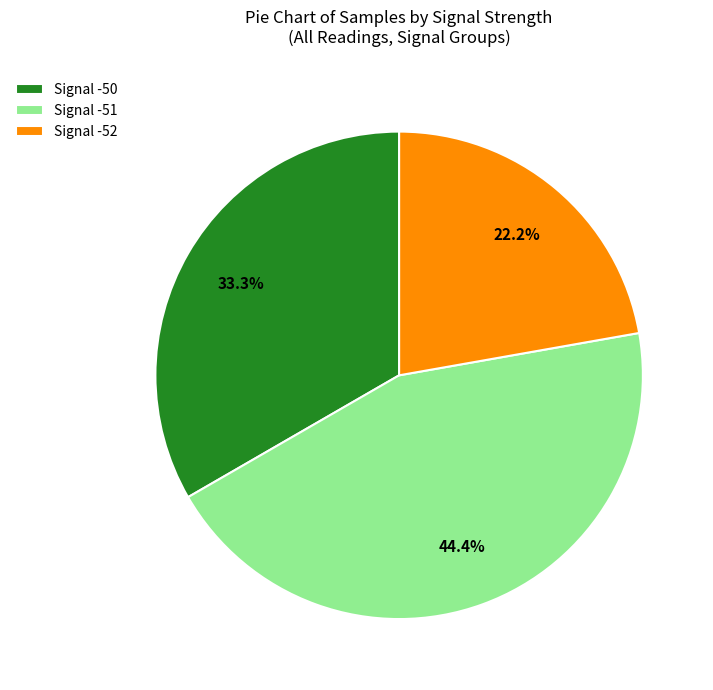

What is the smallest slice in the pie chart?

Signal -52